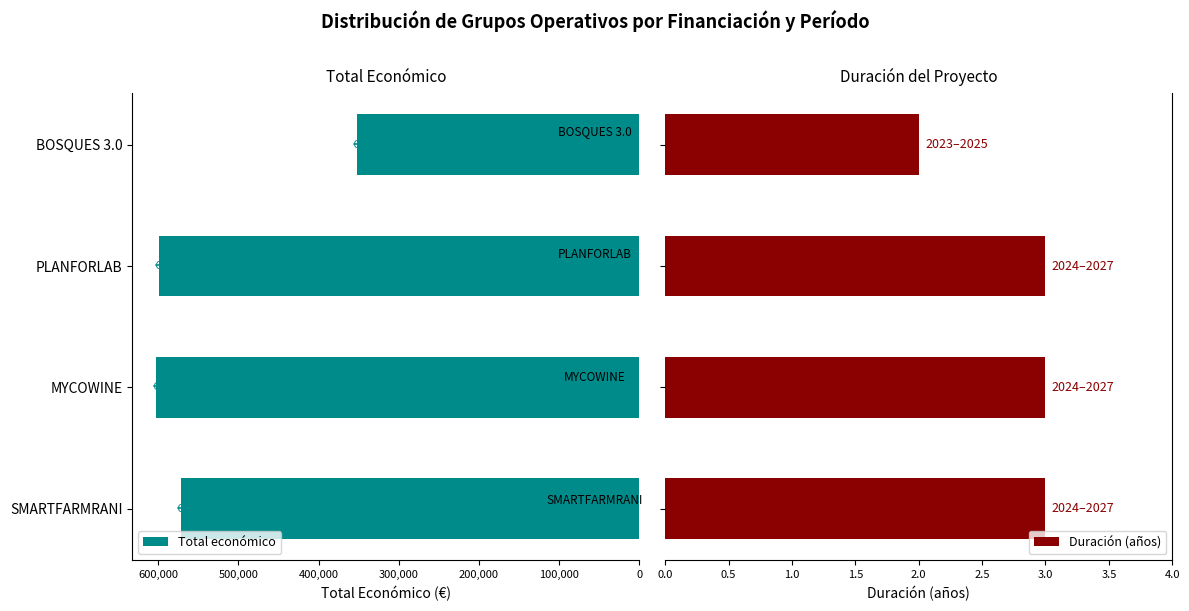

What is the difference between the maximum and minimum values in the Duración (años) series?

1